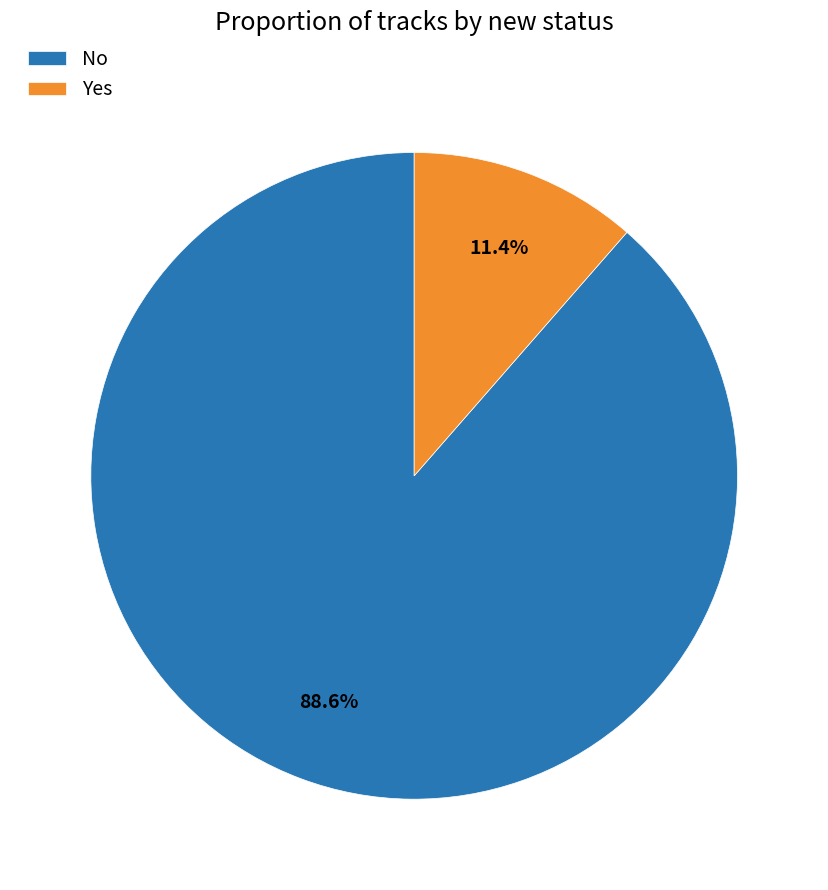

Count the number of slices in the pie.

2